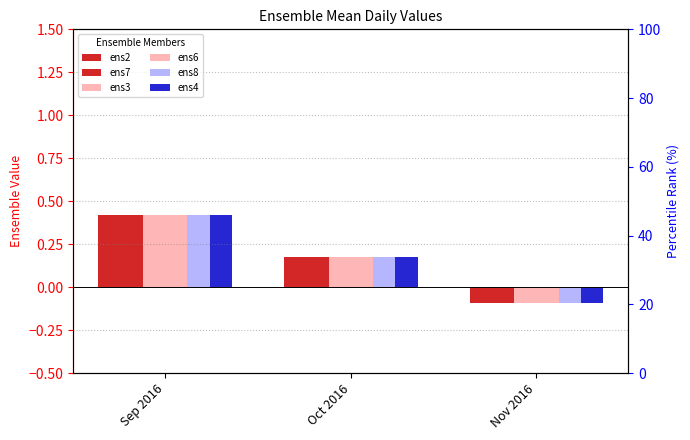

Which series has the largest range (max minus min)?

ens2